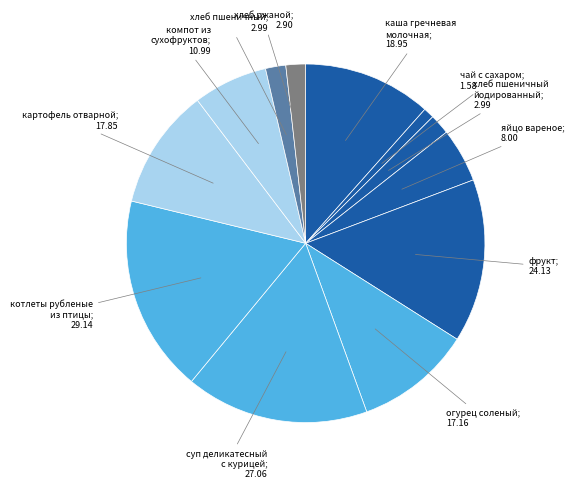

Count the number of slices in the pie.

12